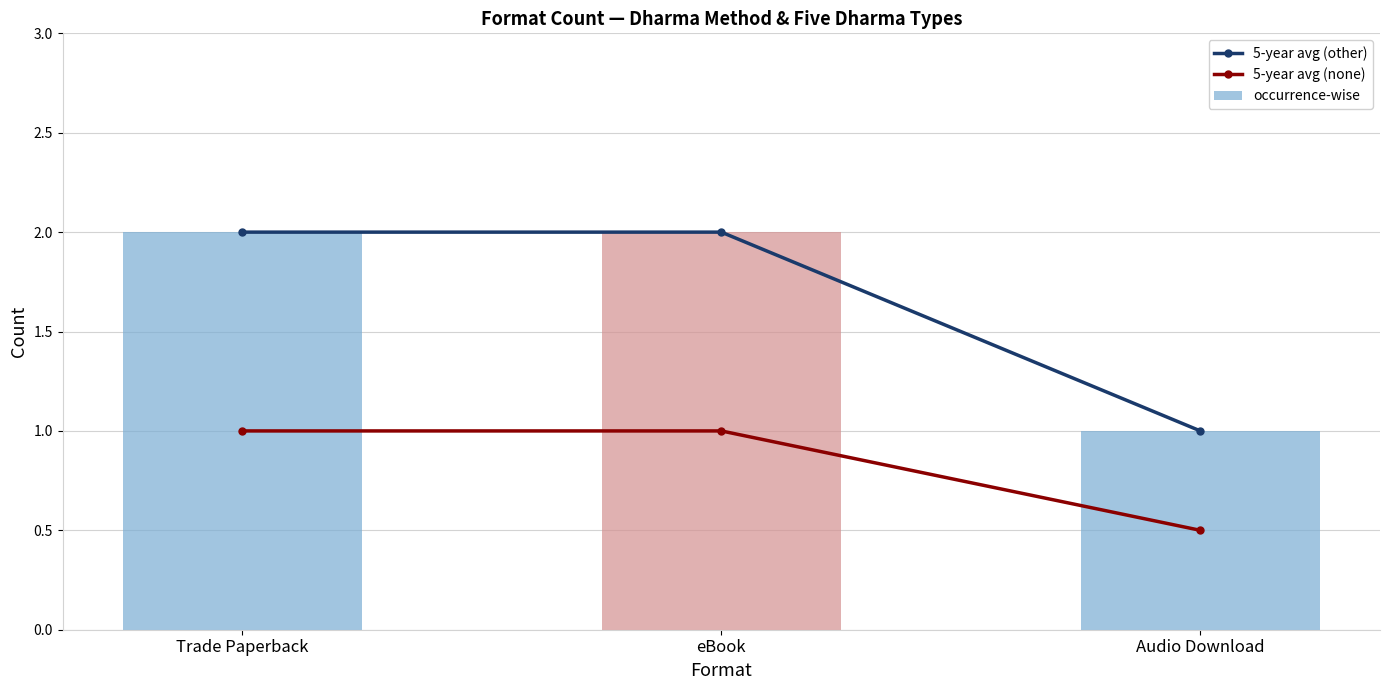

What is the average value of the 5-year avg (none) series?

0.8